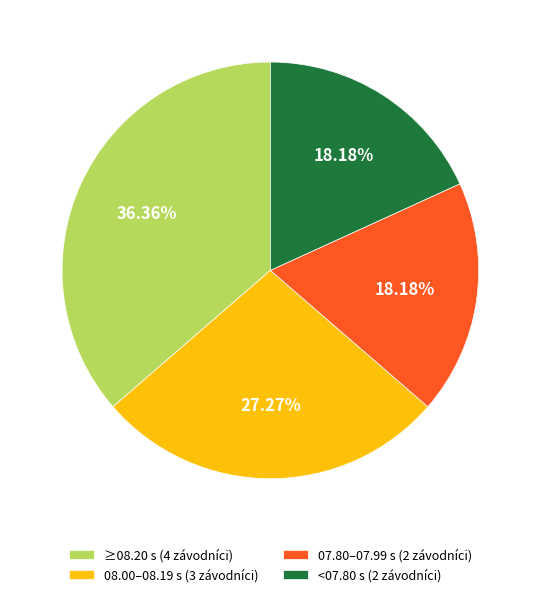

To the nearest percent, what is the average slice percentage?

25%